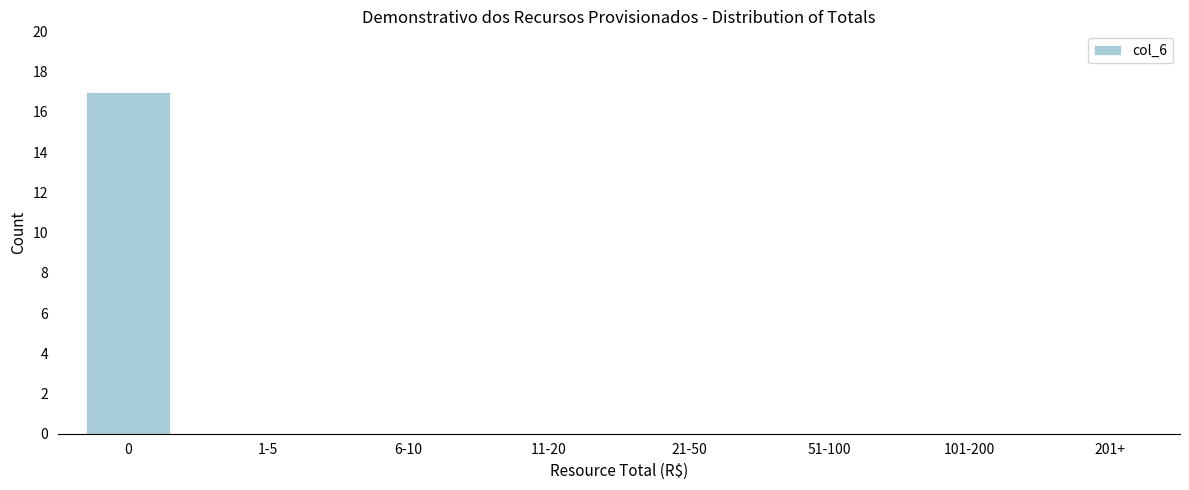

Reading right to left, transcribe all the data shown in this chart.

201+=0	101-200=0	51-100=0	21-50=0	11-20=0	6-10=0	1-5=0	0=17